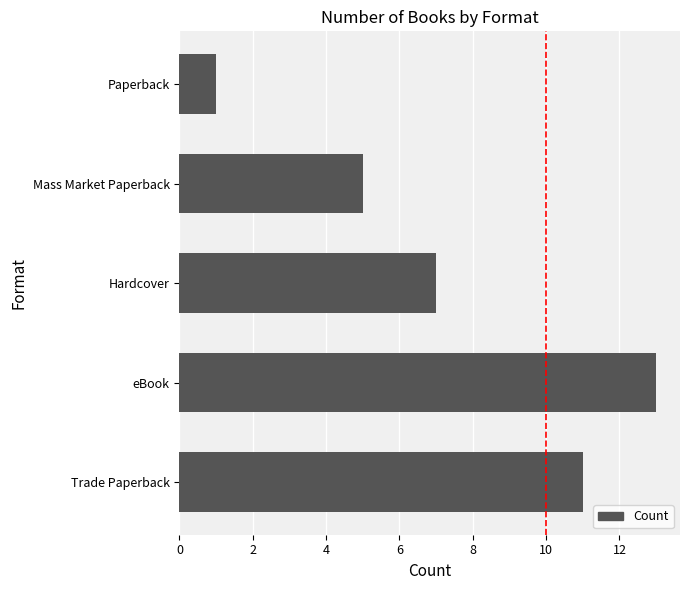

List the labels in order of value, largest first.

eBook, Trade Paperback, Hardcover, Mass Market Paperback, Paperback